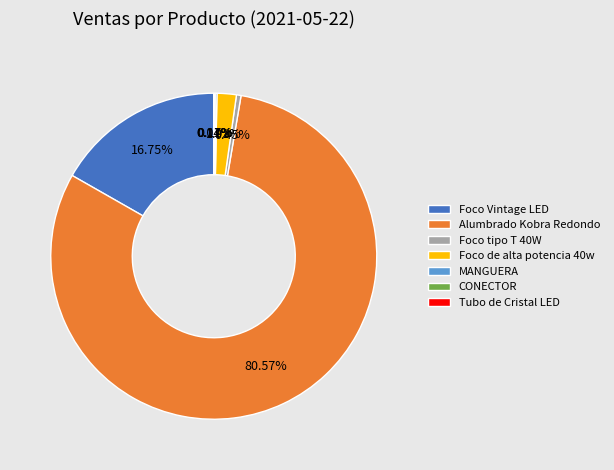

What is the largest slice in the pie chart?

Alumbrado Kobra Redondo